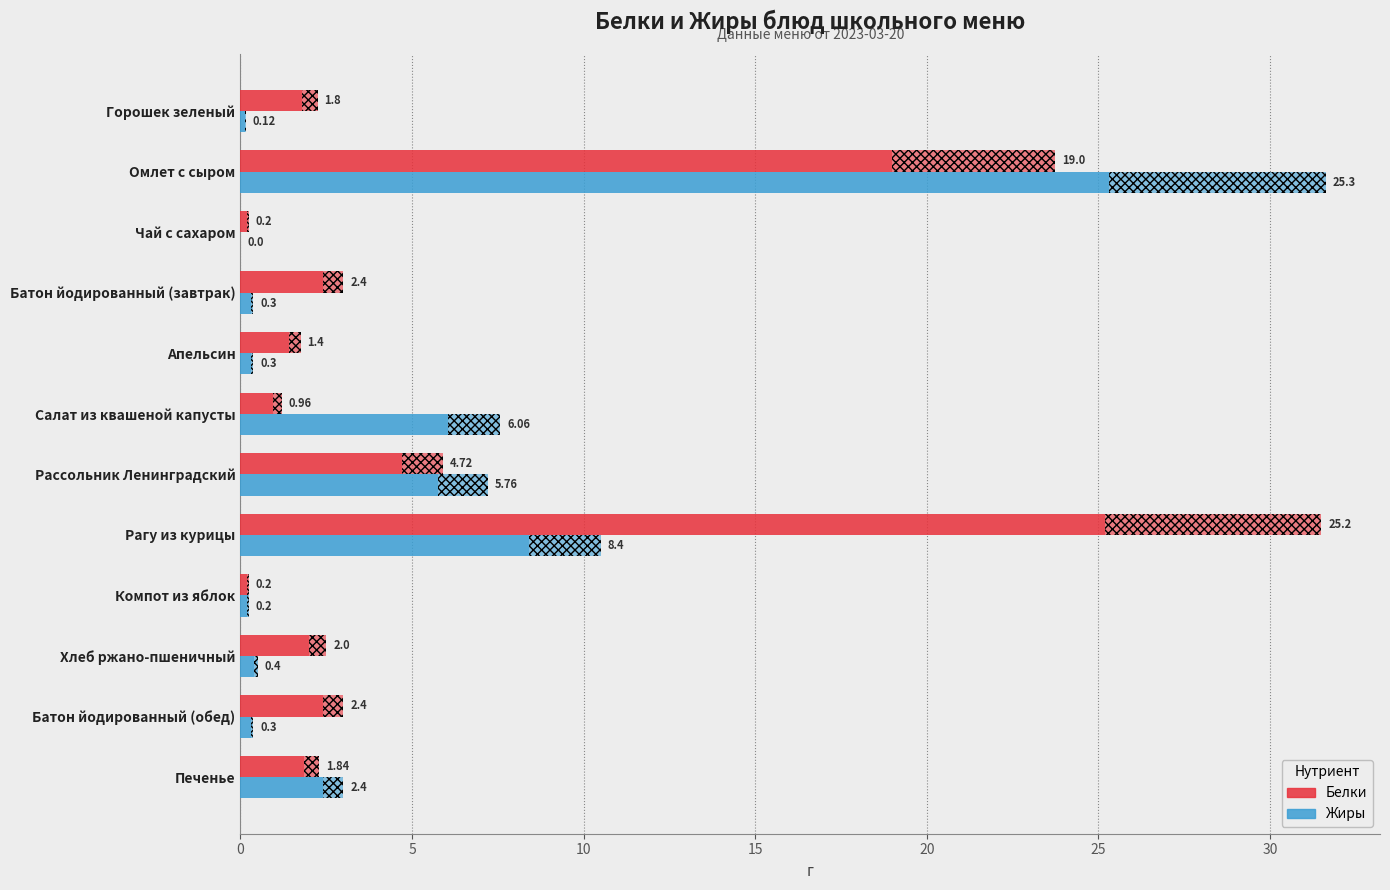

How many values in Жиры are above zero?

11